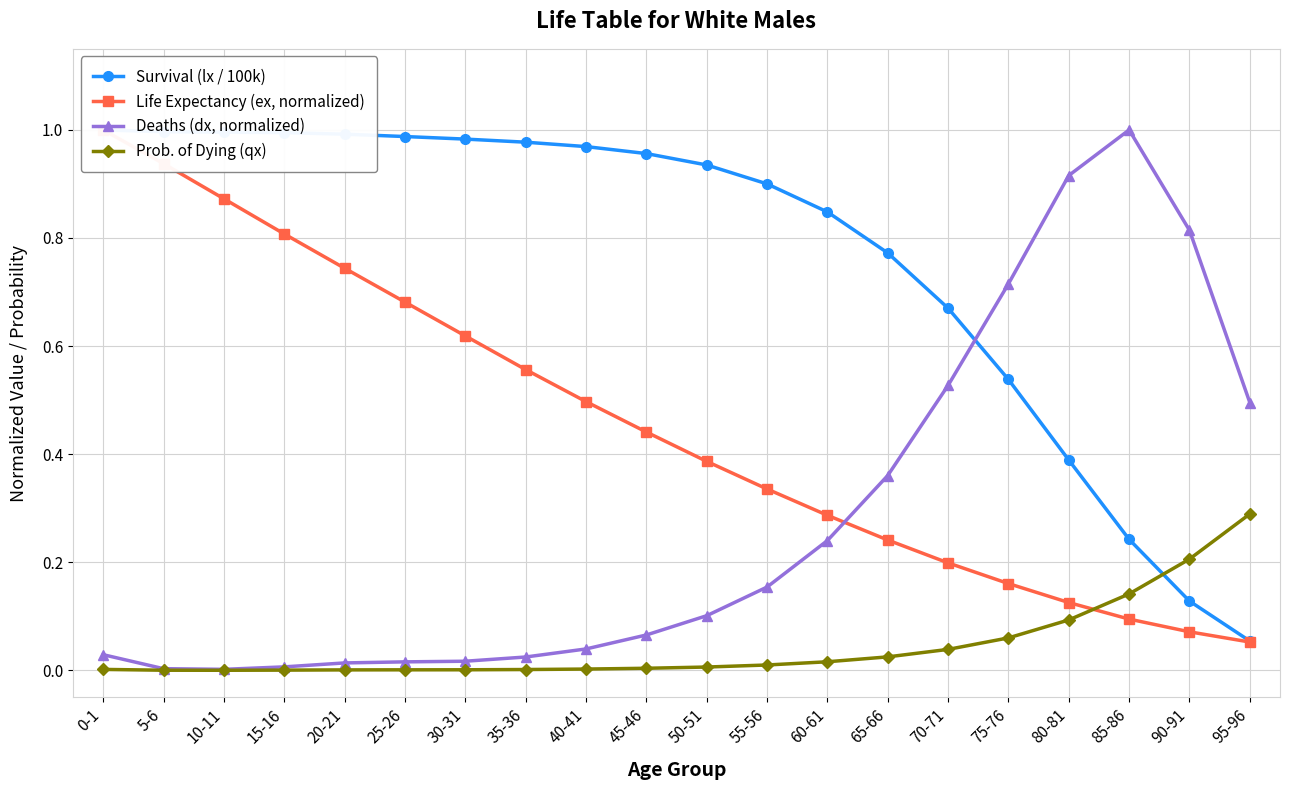

Reading left to right, list all the values displayed in this chart.

Survival (lx / 100k): 0-1=1.0	5-6=1.0	10-11=1.0	15-16=1.0	20-21=1.0	25-26=1.0	30-31=1.0	35-36=1.0	40-41=1.0	45-46=1.0	50-51=0.9	55-56=0.9	60-61=0.8	65-66=0.8	70-71=0.7	75-76=0.5	80-81=0.4	85-86=0.2	90-91=0.1	95-96=0.1
Life Expectancy (ex, normalized): 0-1=1.0	5-6=0.9	10-11=0.9	15-16=0.8	20-21=0.7	25-26=0.7	30-31=0.6	35-36=0.6	40-41=0.5	45-46=0.4	50-51=0.4	55-56=0.3	60-61=0.3	65-66=0.2	70-71=0.2	75-76=0.2	80-81=0.1	85-86=0.1	90-91=0.1	95-96=0.1
Deaths (dx, normalized): 0-1=0.0	5-6=0.0	10-11=0.0	15-16=0.0	20-21=0.0	25-26=0.0	30-31=0.0	35-36=0.0	40-41=0.0	45-46=0.1	50-51=0.1	55-56=0.2	60-61=0.2	65-66=0.4	70-71=0.5	75-76=0.7	80-81=0.9	85-86=1.0	90-91=0.8	95-96=0.5
Prob. of Dying (qx): 0-1=0.0	5-6=0.0	10-11=0.0	15-16=0.0	20-21=0.0	25-26=0.0	30-31=0.0	35-36=0.0	40-41=0.0	45-46=0.0	50-51=0.0	55-56=0.0	60-61=0.0	65-66=0.0	70-71=0.0	75-76=0.1	80-81=0.1	85-86=0.1	90-91=0.2	95-96=0.3